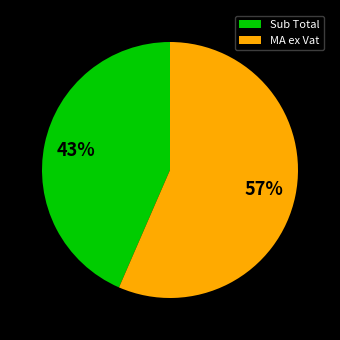

What is the smallest slice in the pie chart?

Sub Total